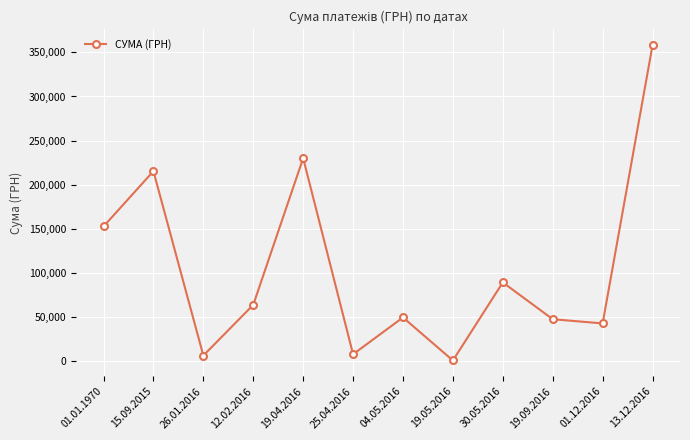

How many points are lower than both their immediate neighbors (excluding endpoints)?

4